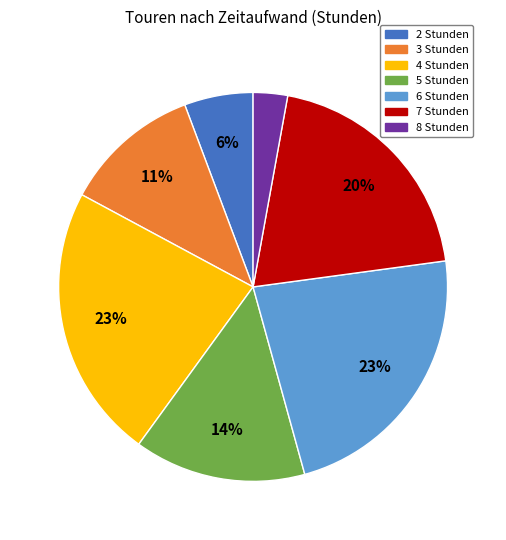

Do 3 Stunden and 5 Stunden together represent more than half of the pie?

No